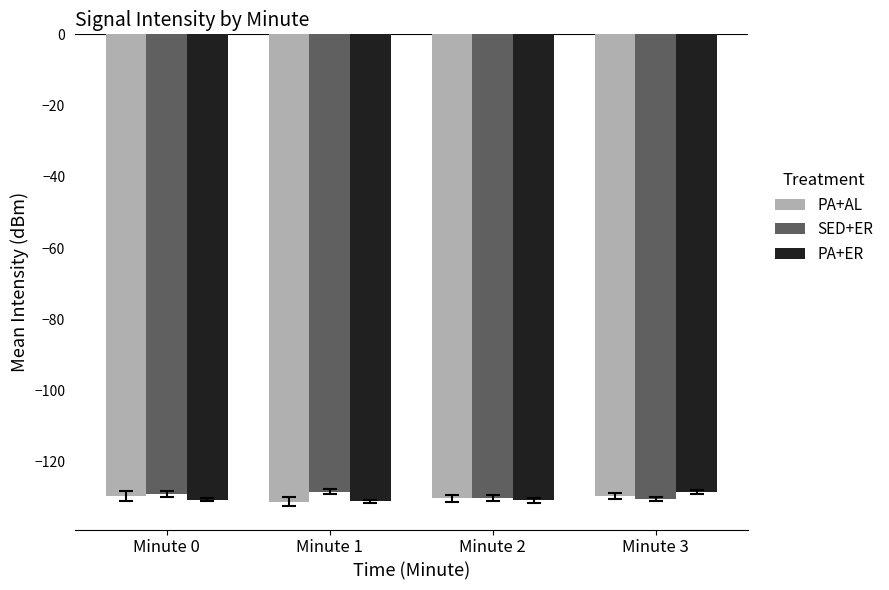

The PA+ER series shows -131.0 at Minute 1. True or false?

True